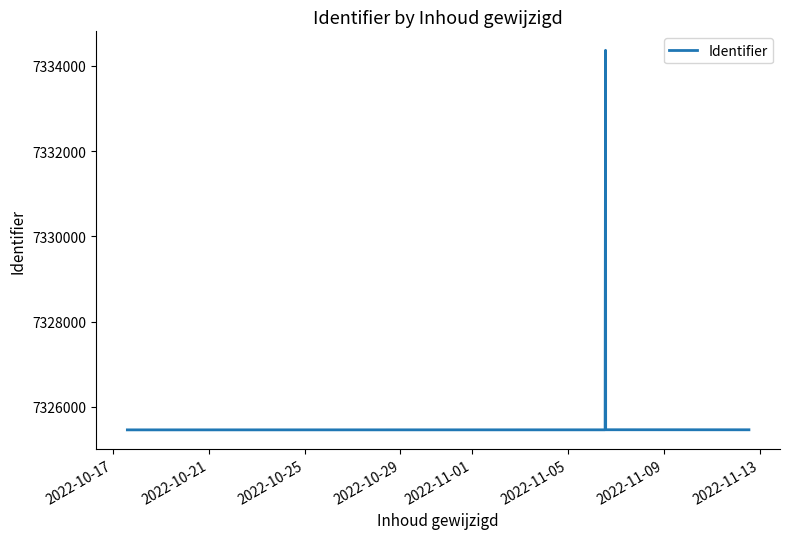

Is this an area chart (filled region under the line)?

No